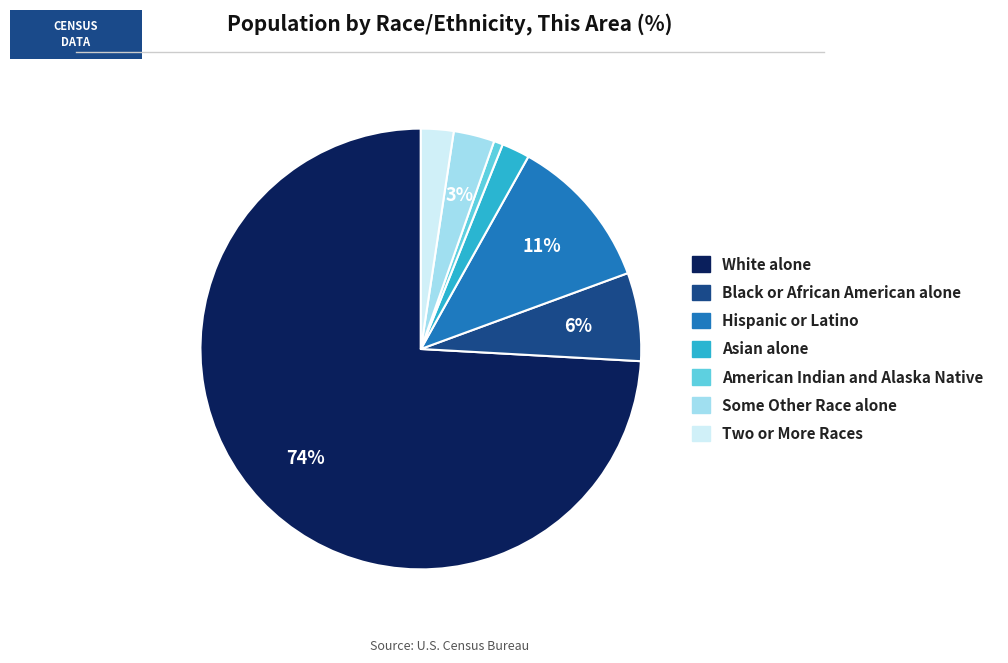

Is the sum of Two or More Races and Asian alone greater than half?

No